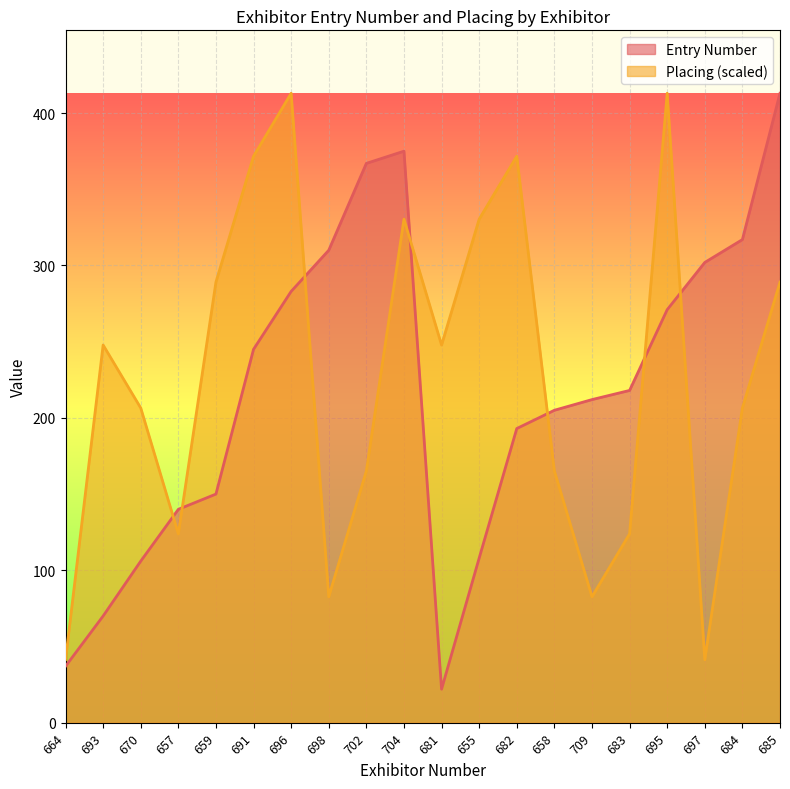

What is the difference between the Entry Number values at 704 and 682?

182.0